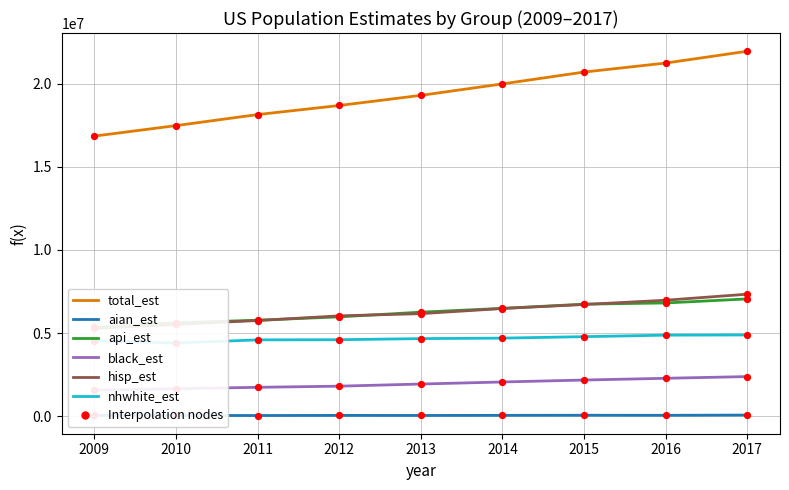

Which series reaches the minimum Y coordinate?

aian_est